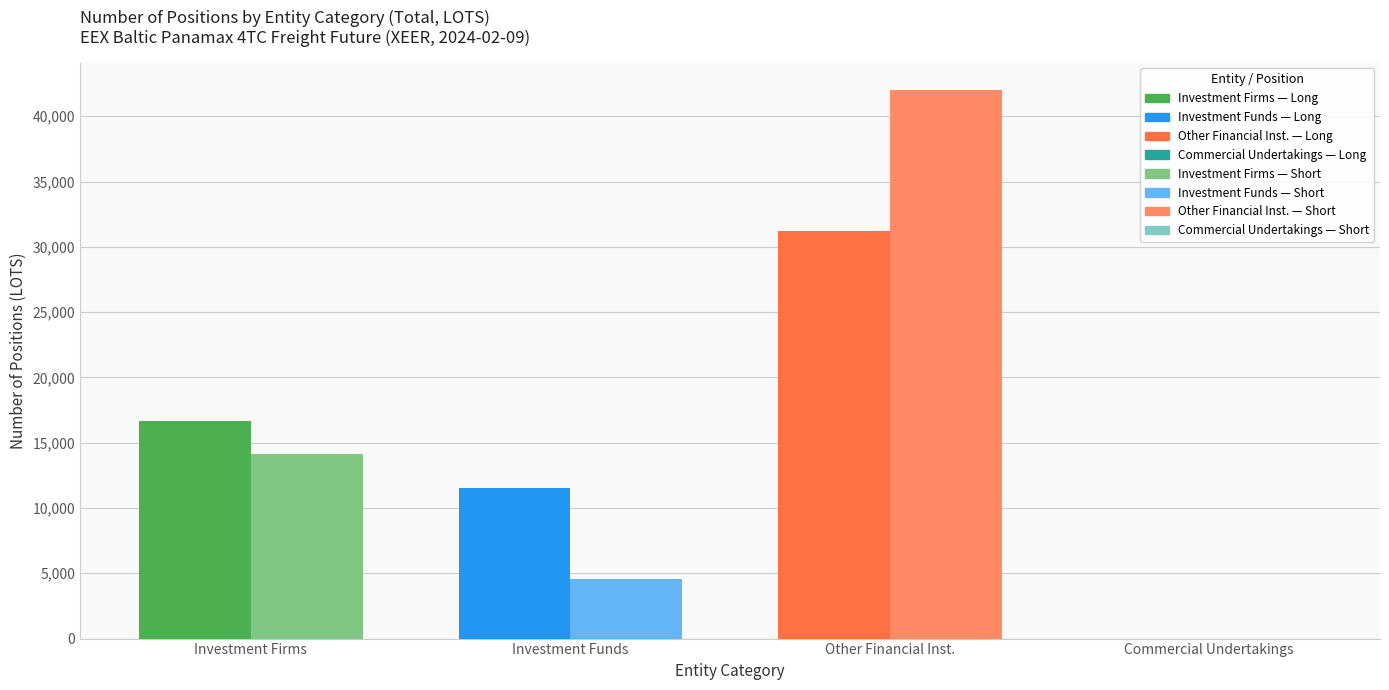

What is the total value across all series at Long?

59459.6